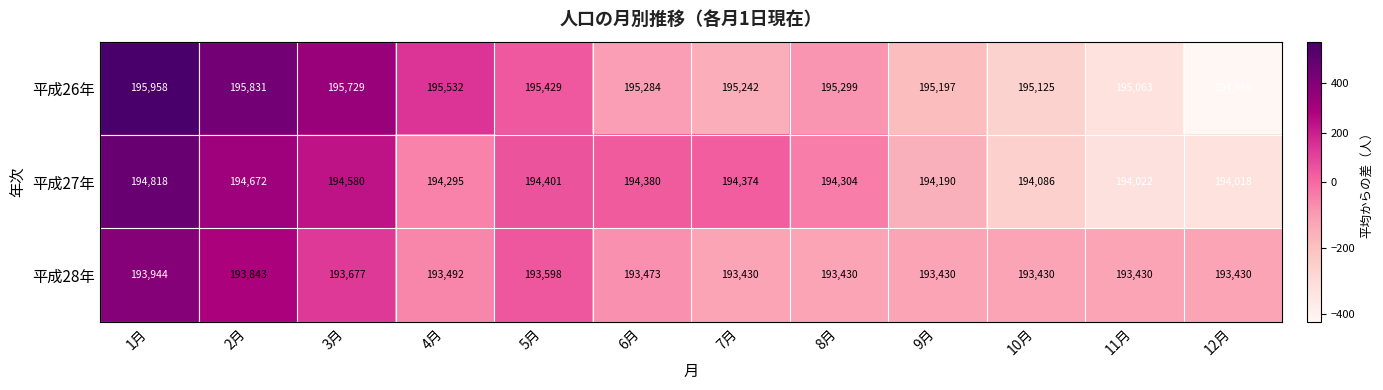

What is the spread (max minus min) of values at 2月?

1988